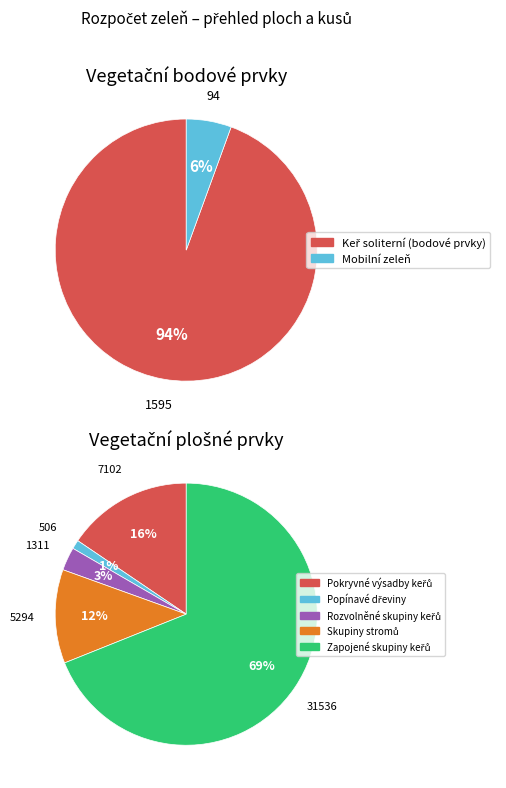

Which category has the biggest portion of the pie?

Zapojené skupiny keřů